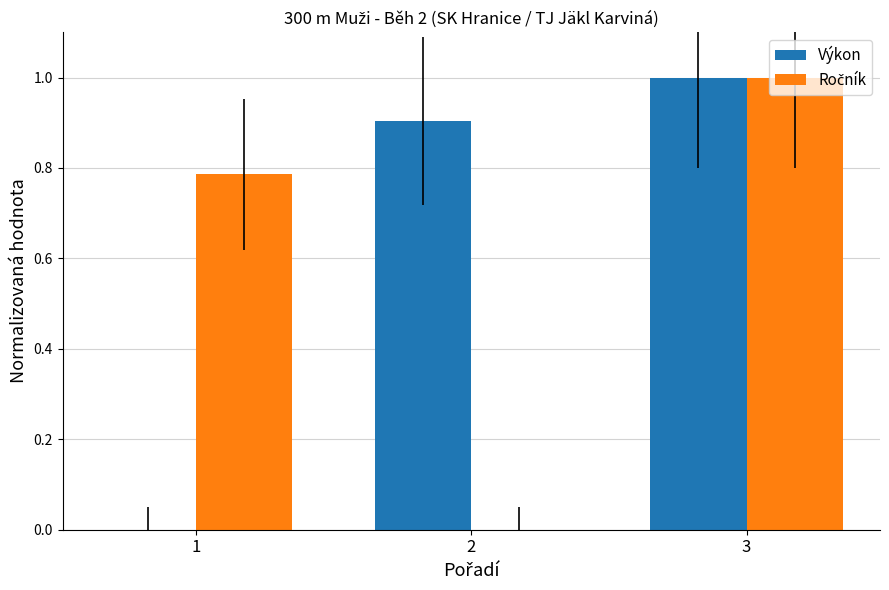

What is the total value across all series at 2?

0.9